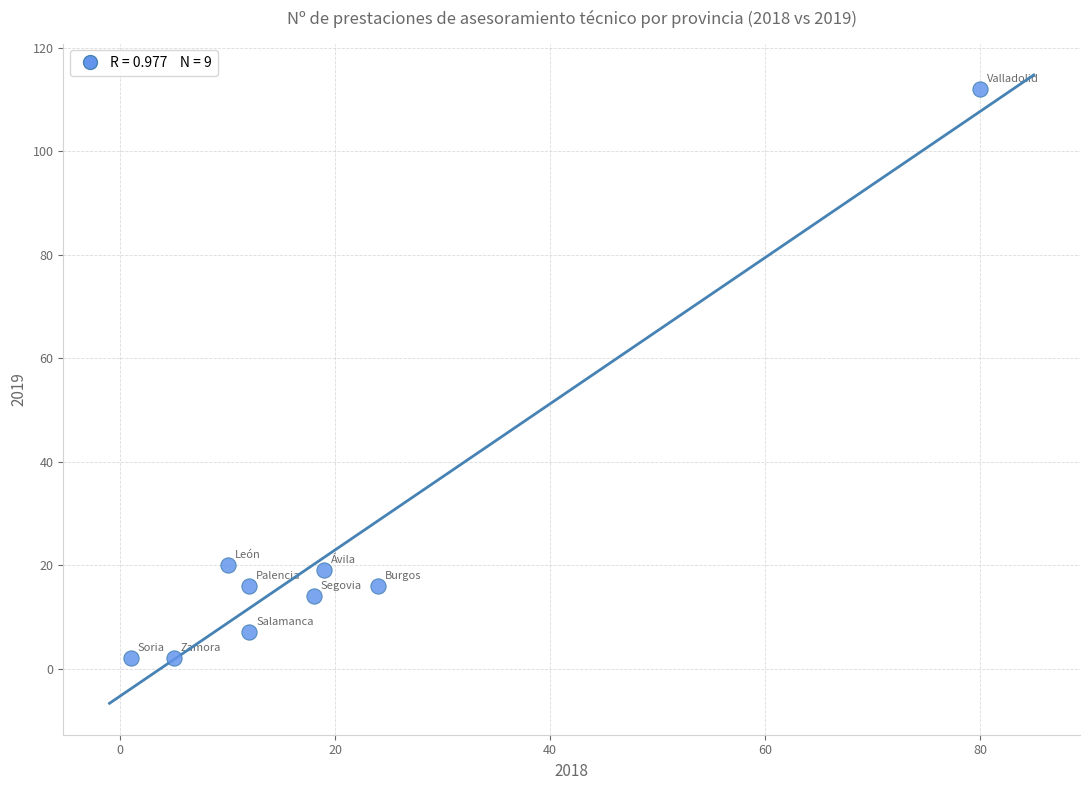

What is the range of Y values (max minus min)?

110